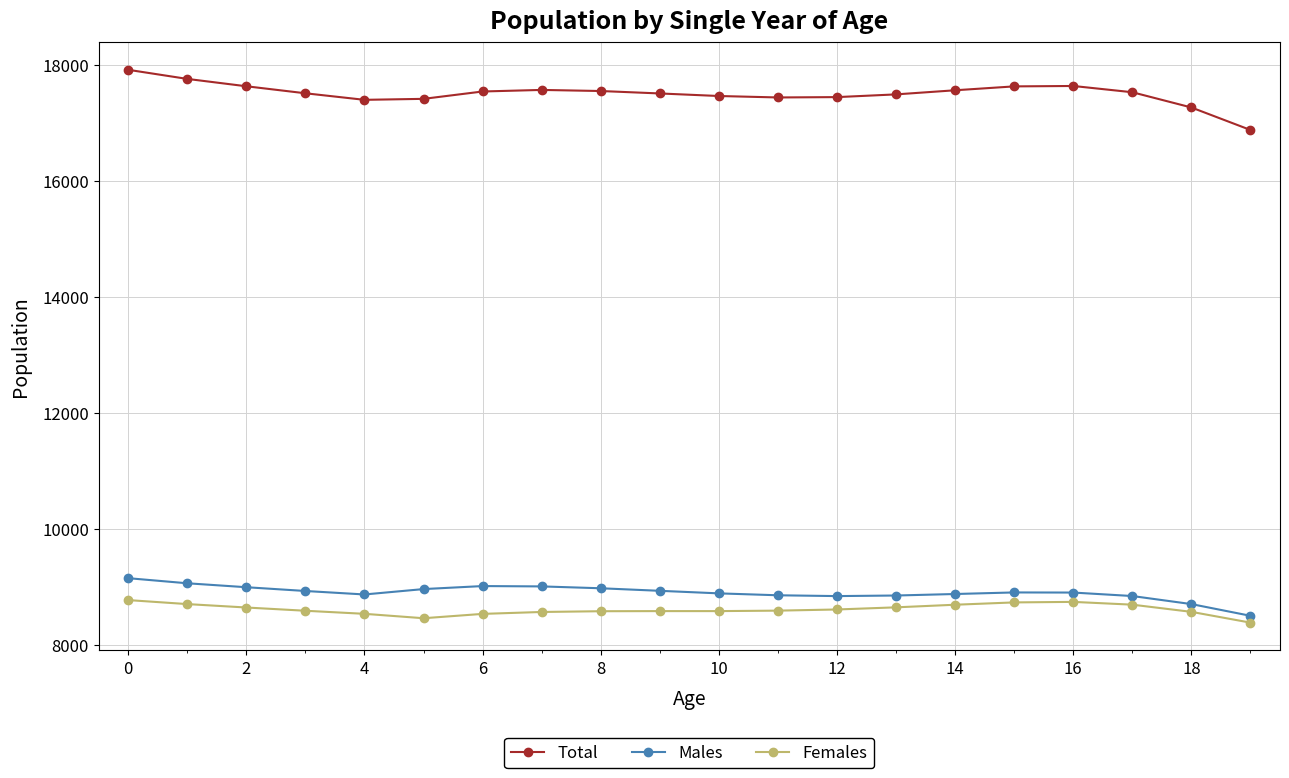

What is the value of the Males point at the 17th from the left?

8901